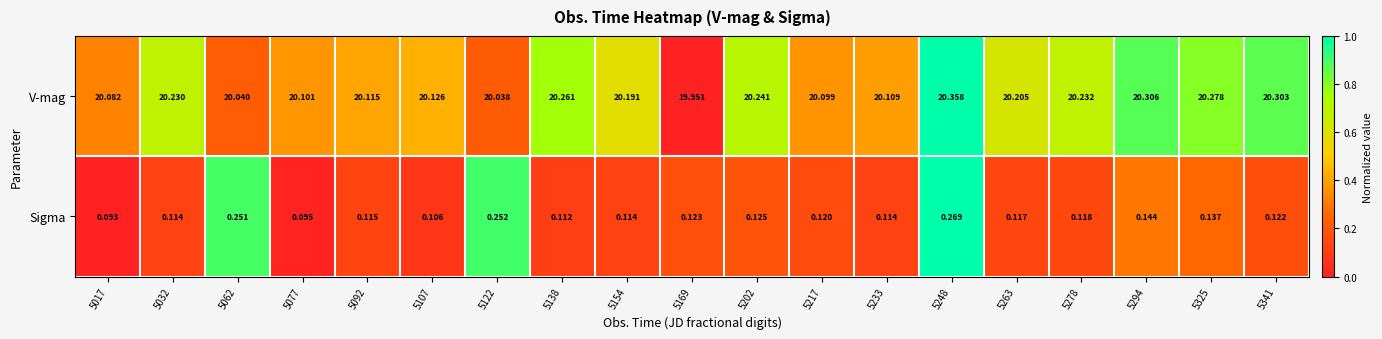

Which series has the largest total across all categories?

V-mag